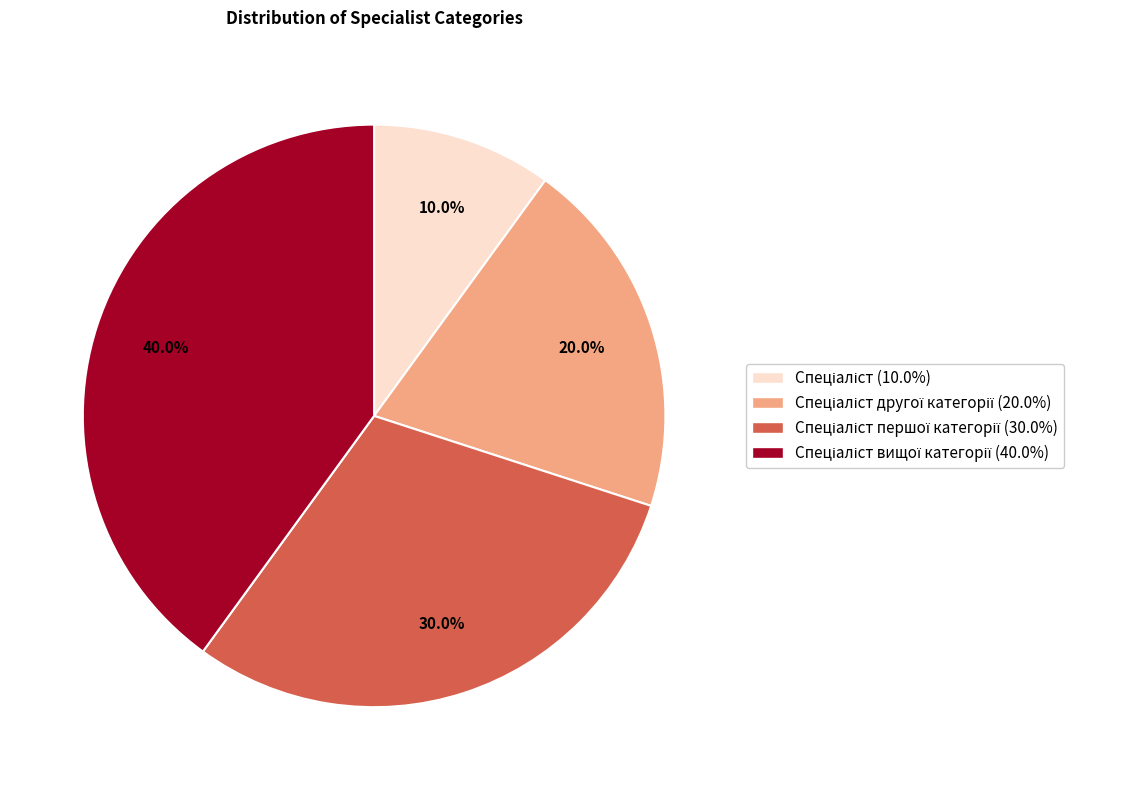

Is there any slice that represents more than half of the pie?

No